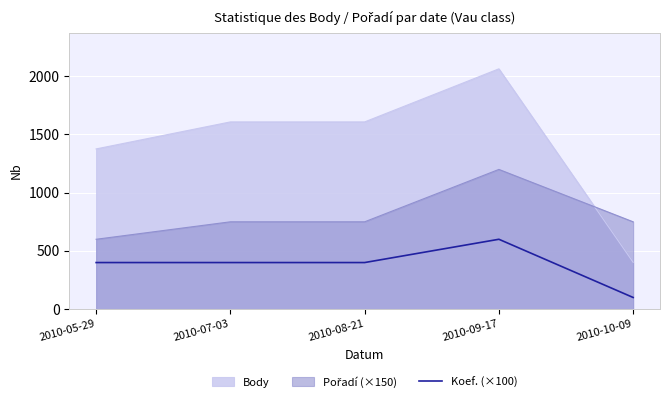

How many values are below 400?

1